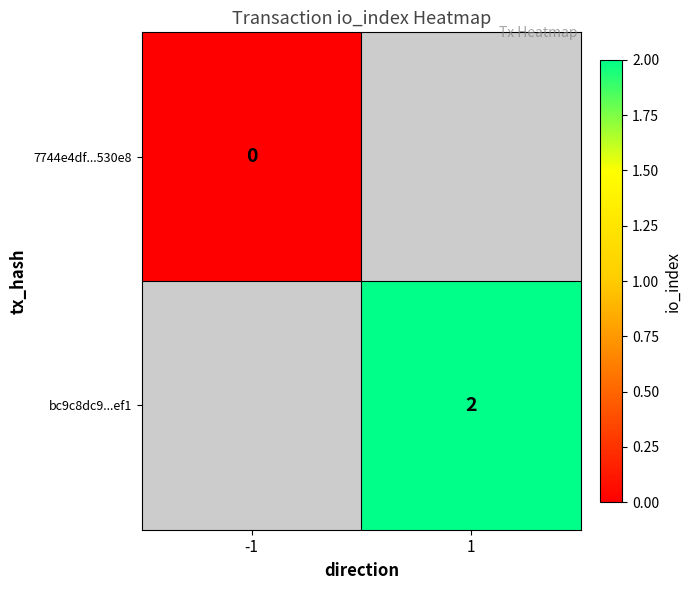

The value of bc9c8dc9...ef1 at 1 is 3.2. True or false?

False